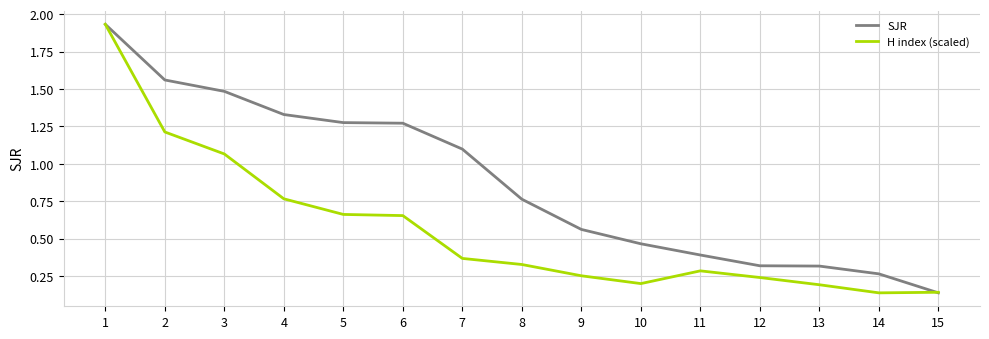

Is the value of SJR at 9 greater than the value of H index (scaled) at 14?

Yes